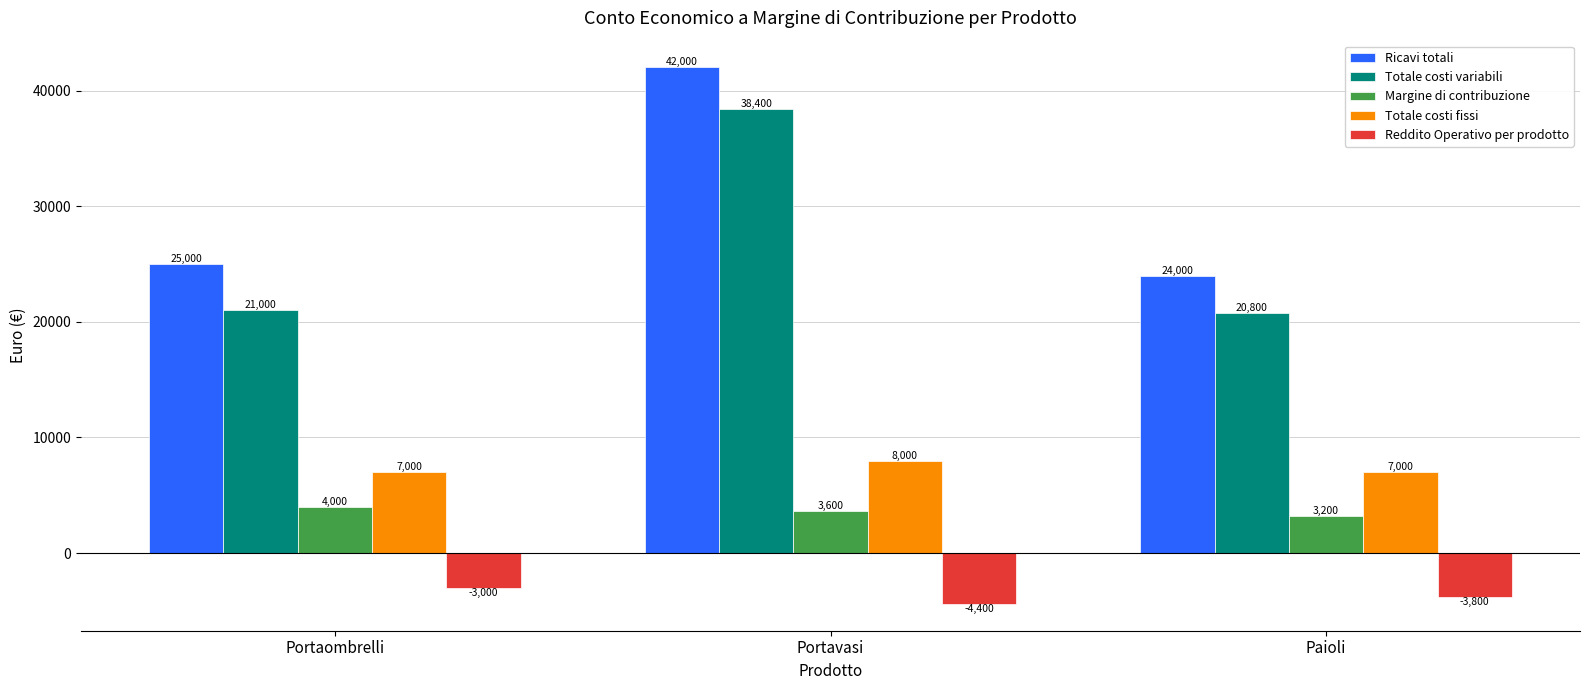

The value of Ricavi totali at Portavasi is 65159. True or false?

False